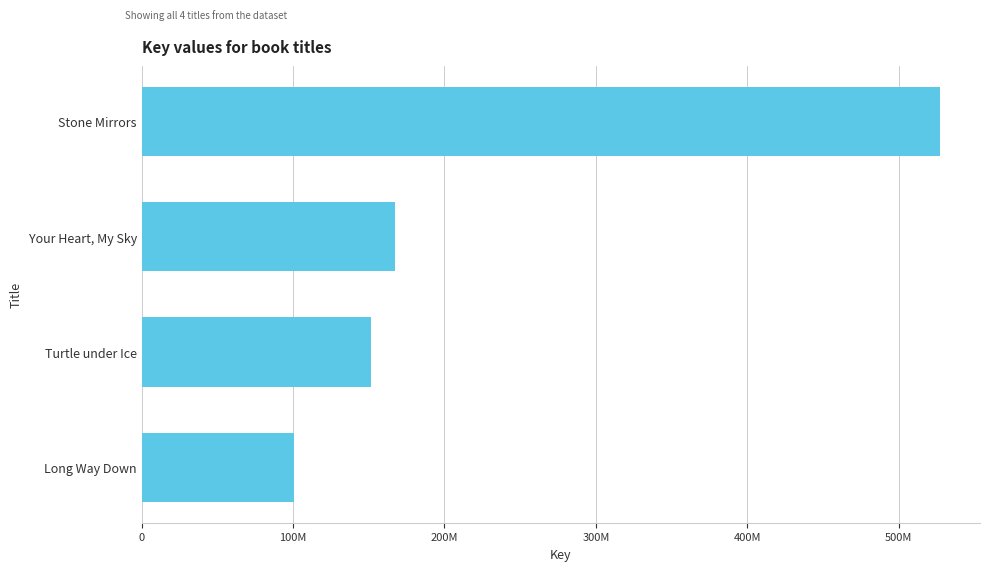

Does the chart contain any negative values?

No